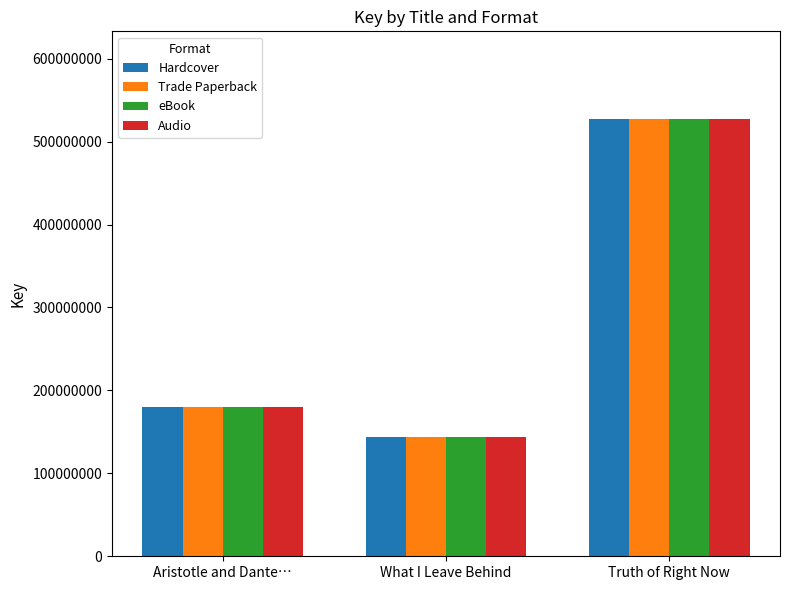

Is the value of eBook at What I Leave Behind greater than the value of Trade Paperback at Aristotle and Dante…?

No